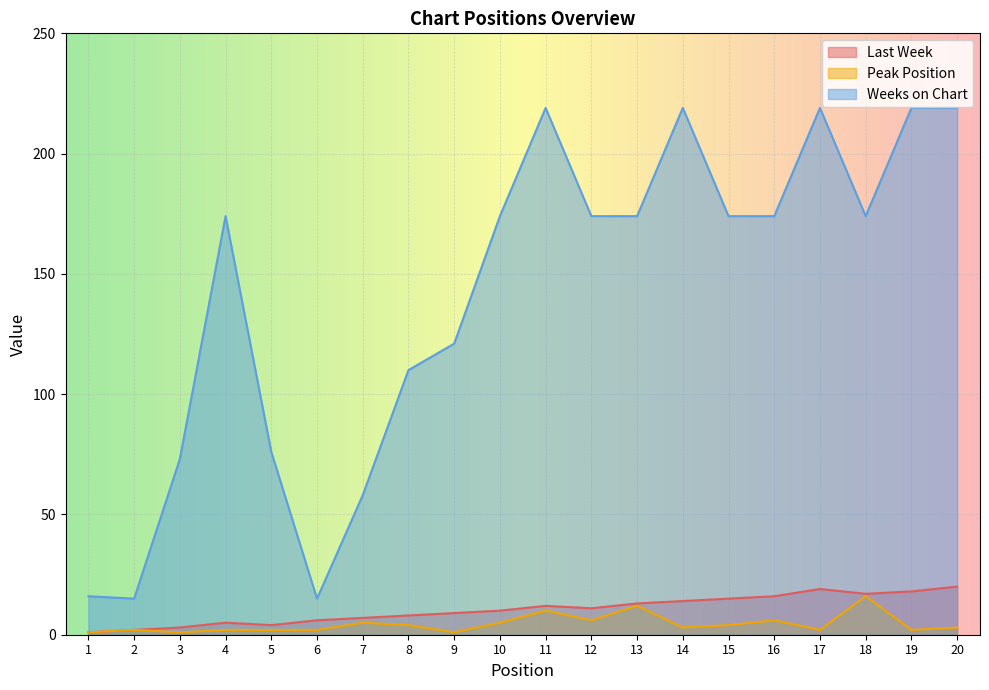

Reading right to left, transcribe all the data shown in this chart.

Last Week: 20=20	19=18	18=17	17=19	16=16	15=15	14=14	13=13	12=11	11=12	10=10	9=9	8=8	7=7	6=6	5=4	4=5	3=3	2=2	1=1
Peak Position: 20=3	19=2	18=16	17=2	16=6	15=4	14=3	13=12	12=6	11=10	10=5	9=1	8=4	7=5	6=2	5=2	4=2	3=1	2=2	1=1
Weeks on Chart: 20=219	19=219	18=174	17=219	16=174	15=174	14=219	13=174	12=174	11=219	10=174	9=121	8=110	7=58	6=15	5=76	4=174	3=73	2=15	1=16